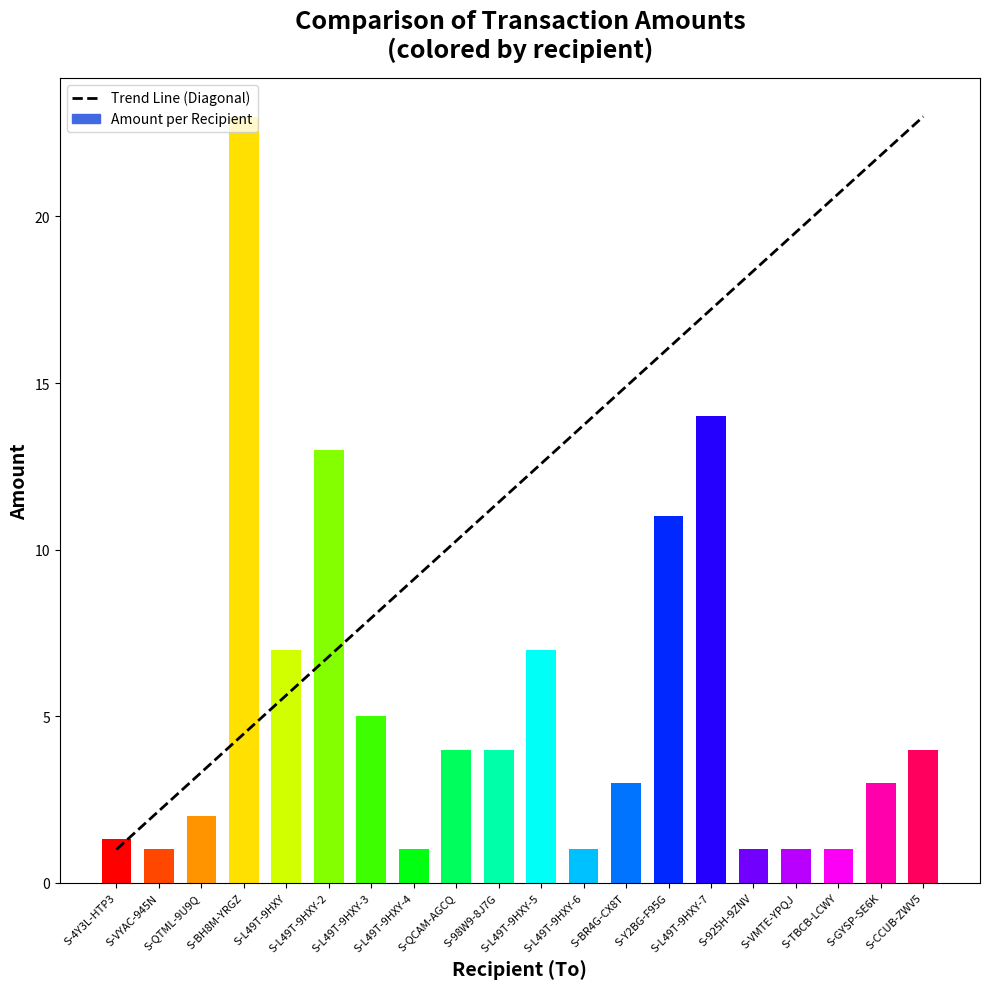

What is the lowest value of the Trend Line (Diagonal) series?

1.0